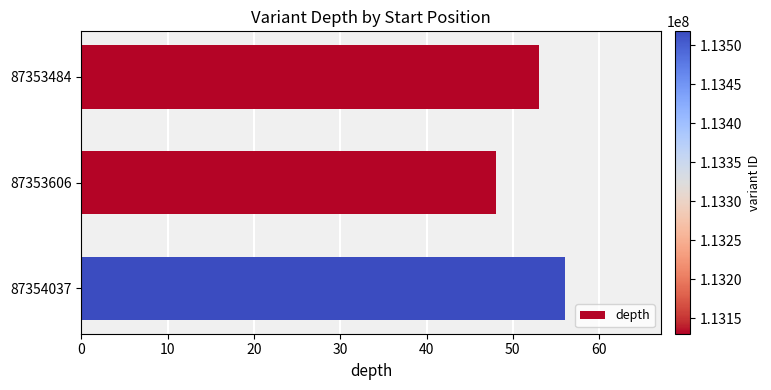

What is the maximum value shown in the chart?

56